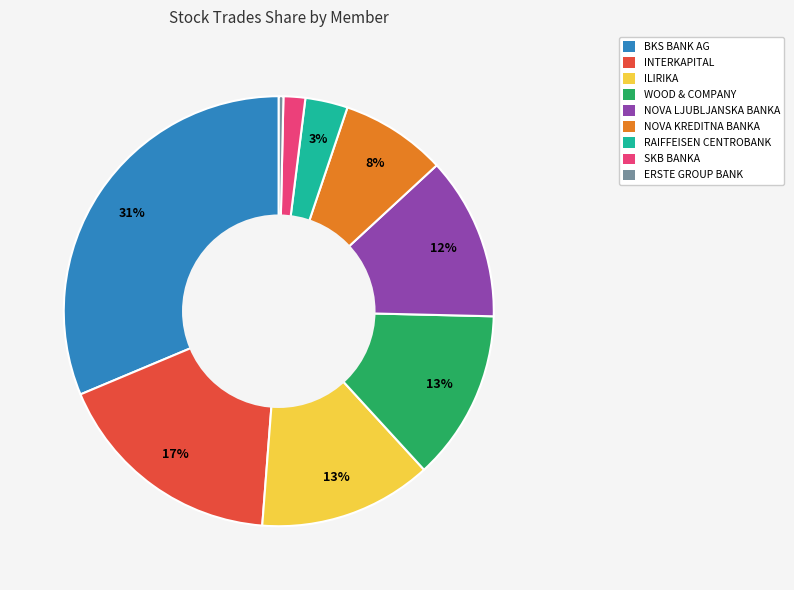

Which has a higher value, RAIFFEISEN CENTROBANK or ILIRIKA?

ILIRIKA